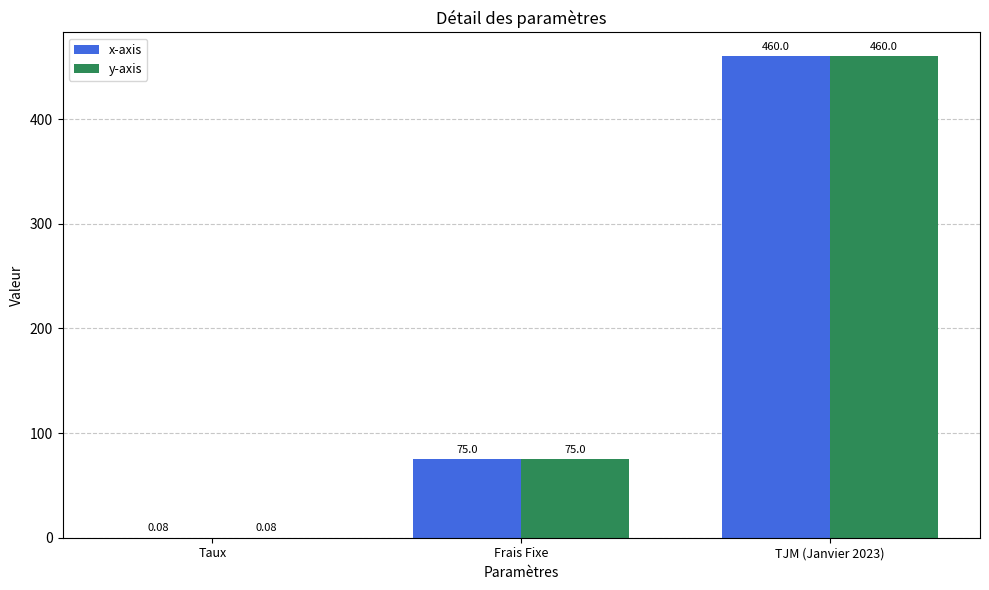

Is the value of y-axis at Frais Fixe greater than the value of x-axis at TJM (Janvier 2023)?

No